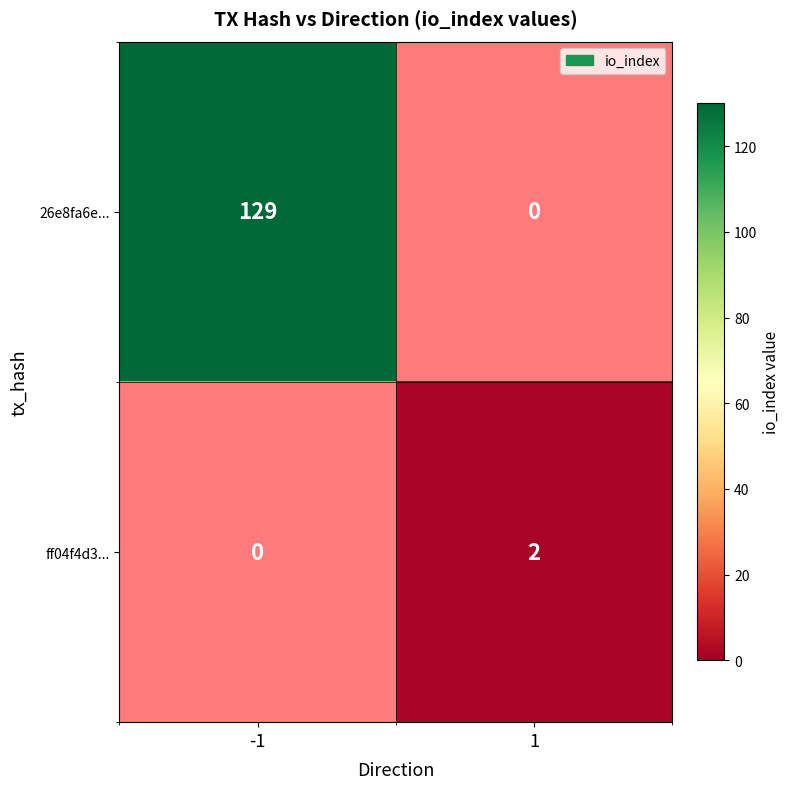

At which label does 26e8fa6e... reach its peak?

-1